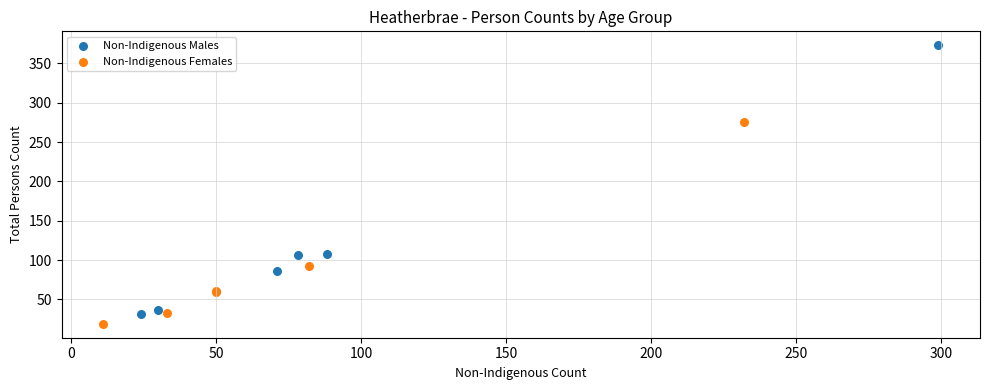

Which series reaches the maximum Y coordinate?

Non-Indigenous Males